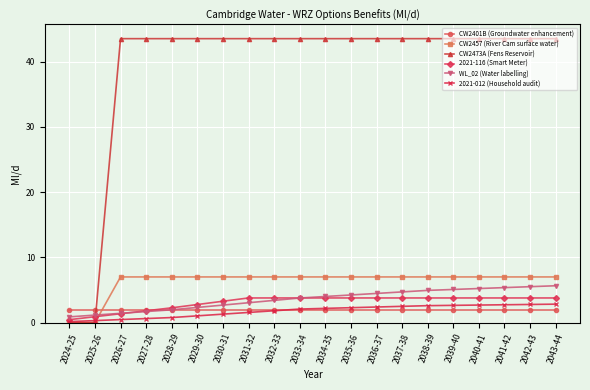

Is it true that CW2401B (Groundwater enhancement) equals 0.4 at 2028-29?

False